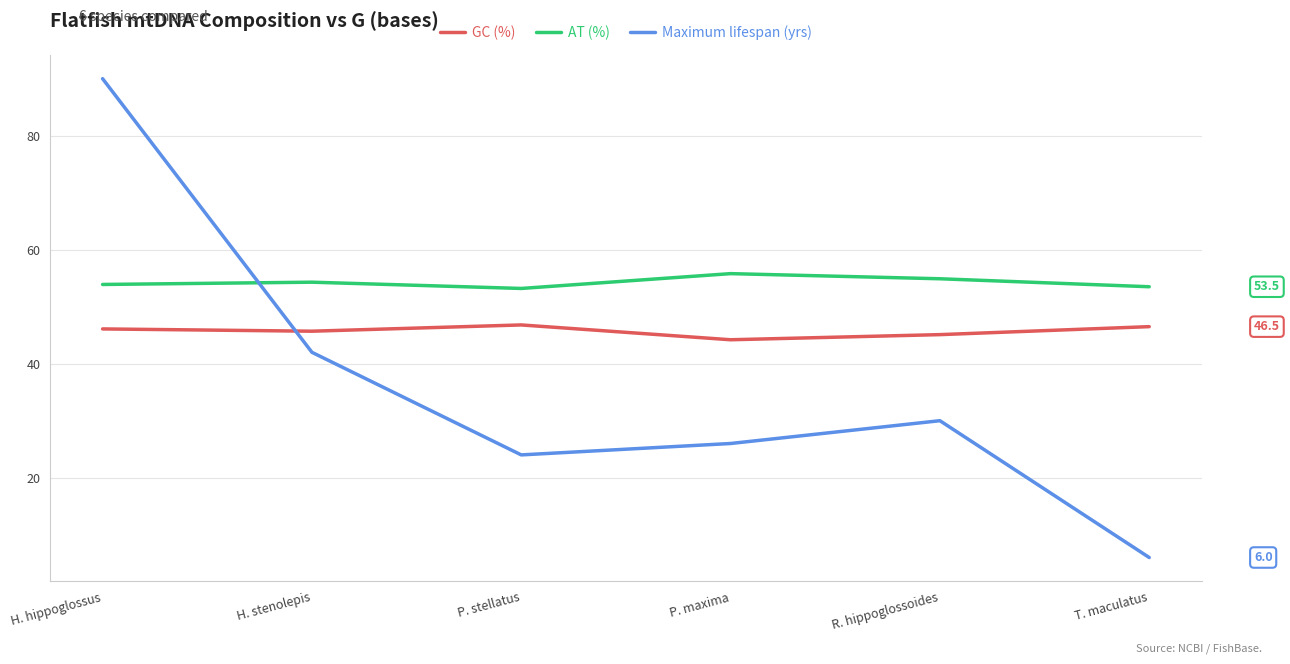

In GC (%), how many points are lower than both neighbors (excluding endpoints)?

2